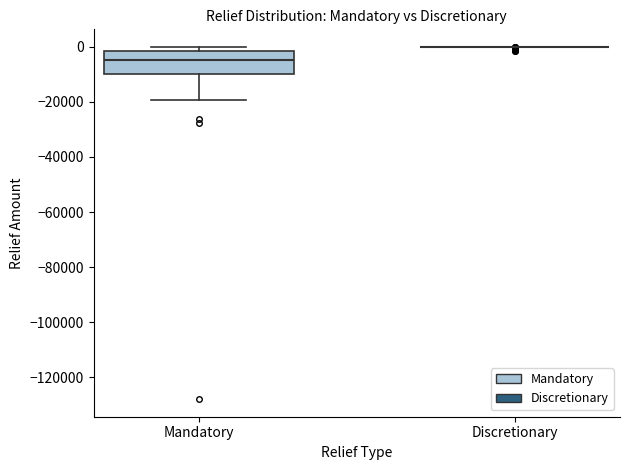

Reading left to right, read every box against the y-axis: the position of its median line, the range the box covers, and the ends of its whiskers. The values are not printed on the chart, so give them approximately, as read against the axis.

Mandatory: median -4000, box -10000 to -2000, whiskers -20000 to 0
Discretionary: box collapsed to a line at 0, whiskers 0 to 0